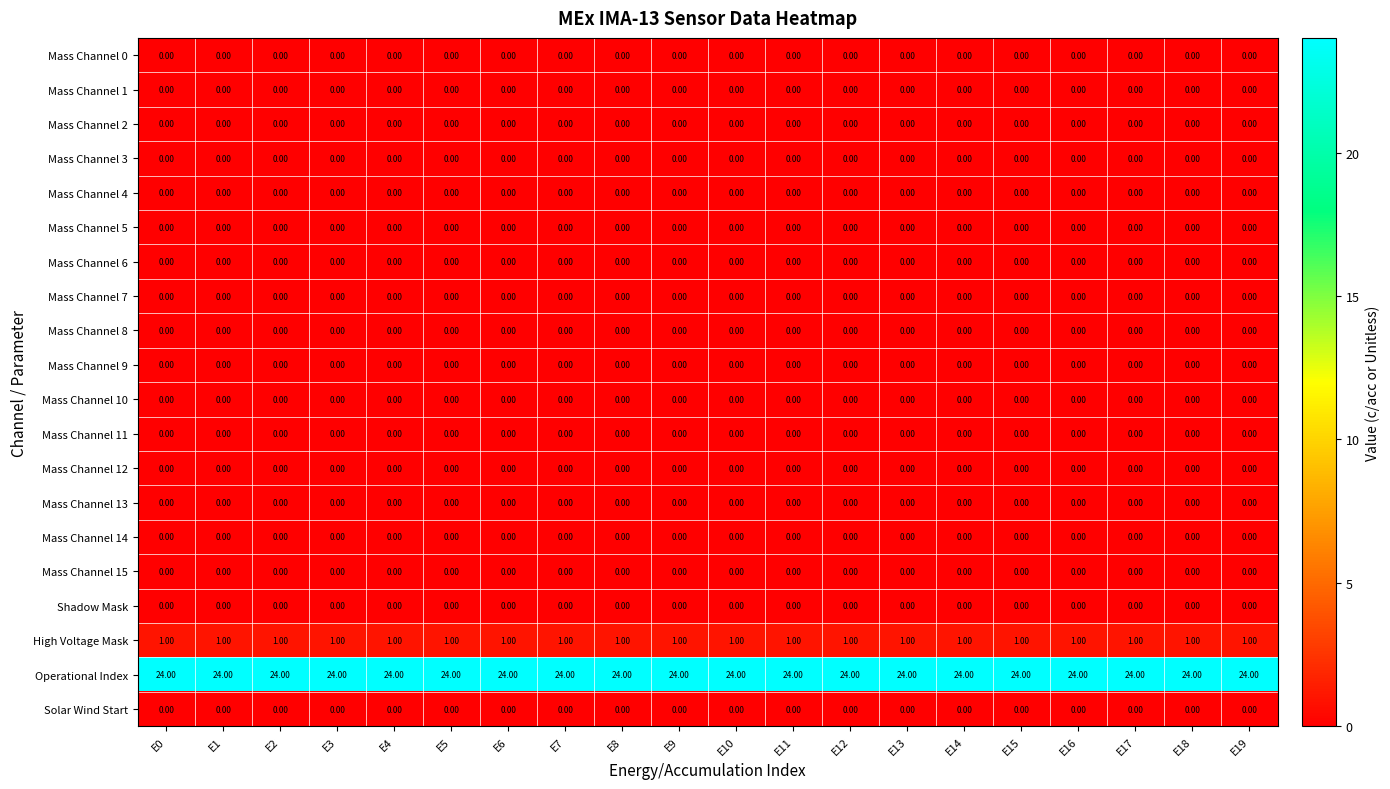

At which category is the sum across all series the highest?

E16